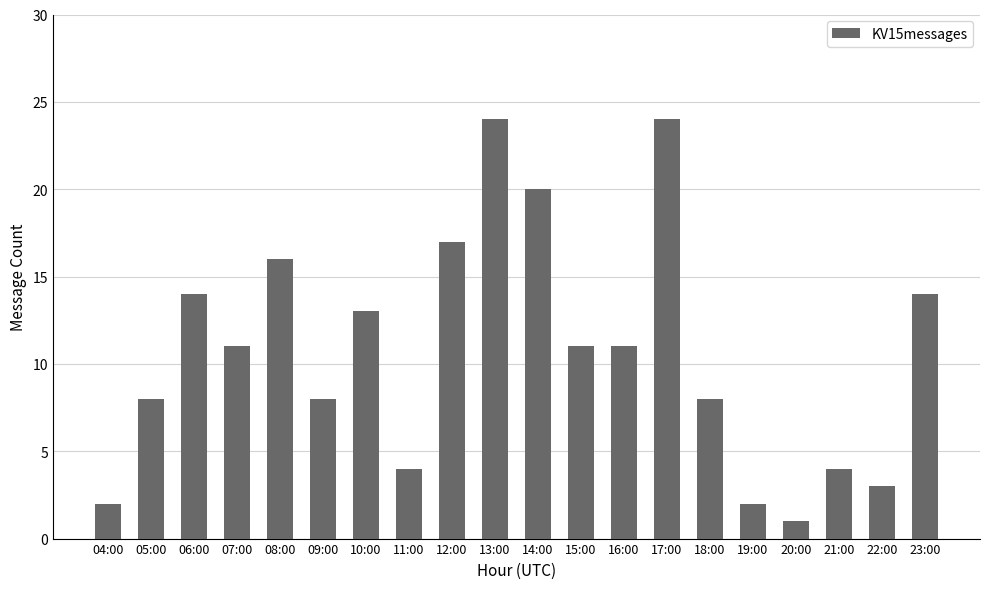

What value does the data have at 09:00?

8